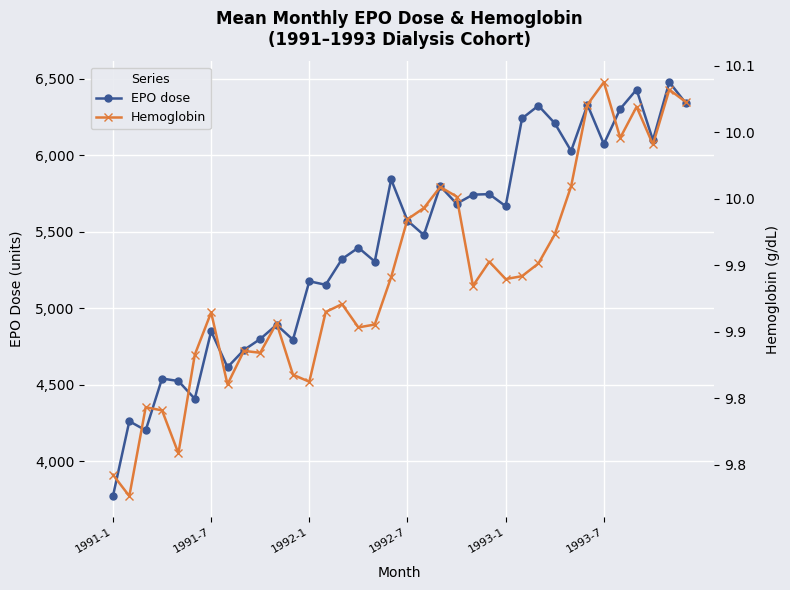

What is the lowest value of the EPO dose series?

3772.1